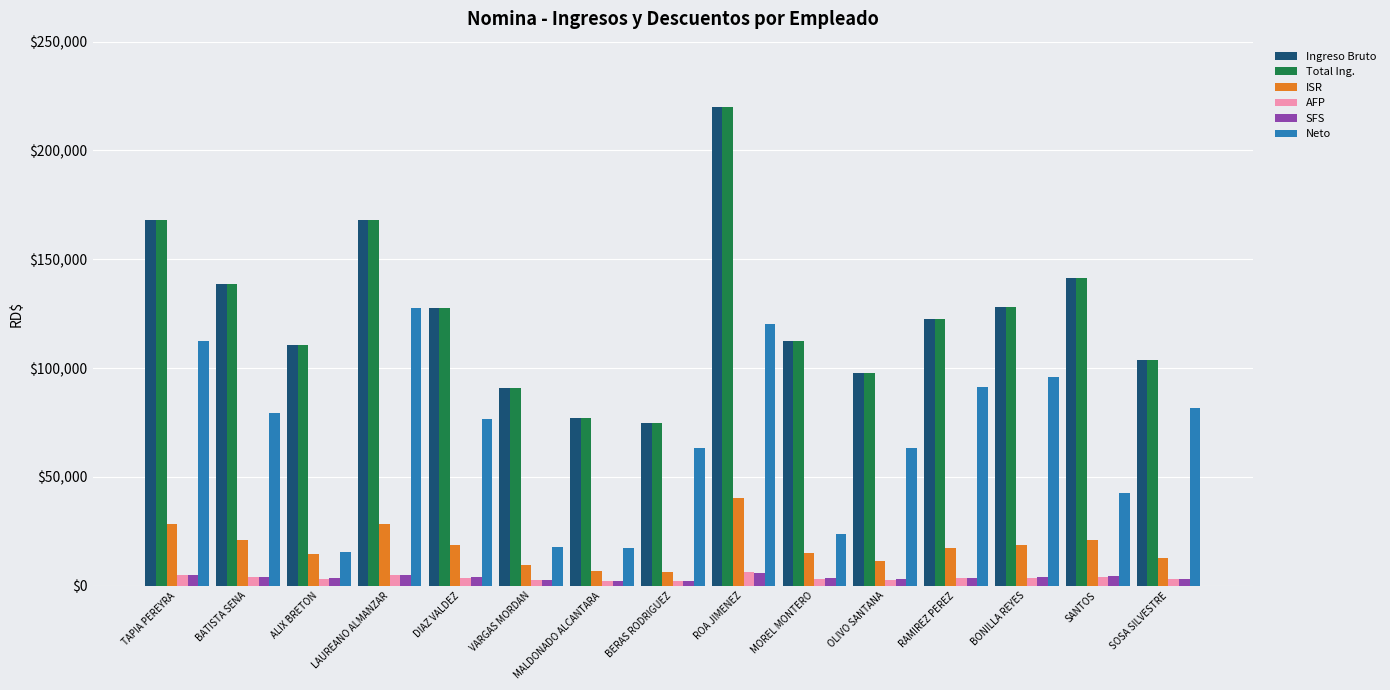

True or false: Neto has a value of 112573.7 at TAPIA PEREYRA.

True